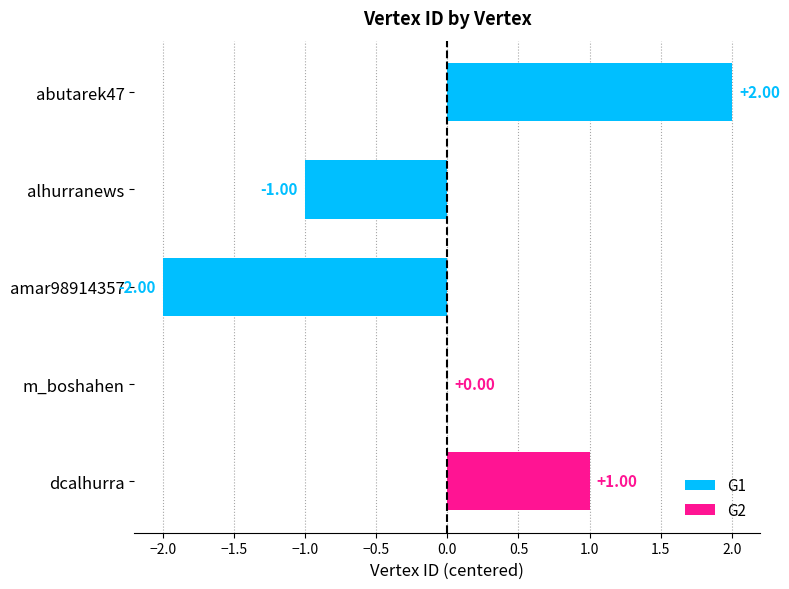

Count the values in the range -1 to 1.

3